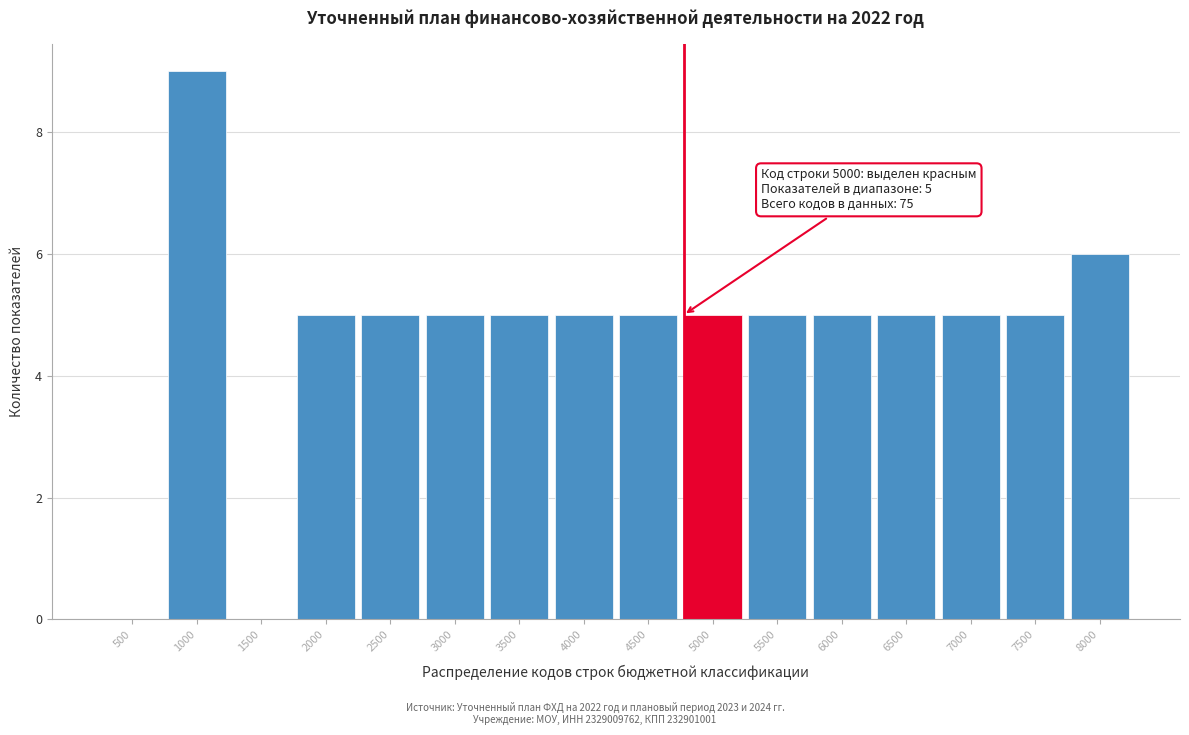

Reading left to right, what are all the values shown in this chart?

500=0	1000=9	1500=0	2000=5	2500=5	3000=5	3500=5	4000=5	4500=5	5000=5	5500=5	6000=5	6500=5	7000=5	7500=5	8000=6